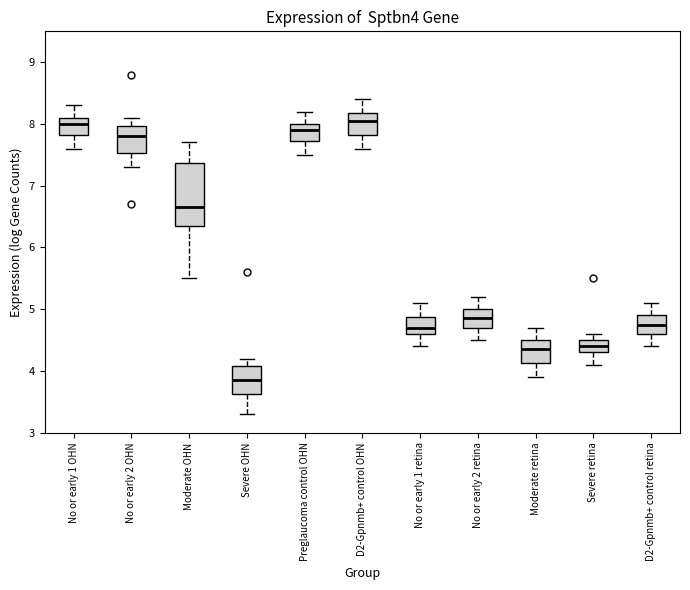

Reading left to right, transcribe this box plot: for each box, give where its median line is, the range the box spans, and where its two whiskers end, as read against the y-axis. The values are not printed on the chart, so give them approximately, as read against the axis.

No or early 1 OHN: median 8.0, box 7.8 to 8.1, whiskers 7.6 to 8.3
No or early 2 OHN: median 7.8, box 7.5 to 8.0, whiskers 7.3 to 8.1
Moderate OHN: median 6.7, box 6.4 to 7.4, whiskers 5.5 to 7.7
Severe OHN: median 3.9, box 3.6 to 4.1, whiskers 3.3 to 4.2
Preglaucoma control OHN: median 7.9, box 7.7 to 8.0, whiskers 7.5 to 8.2
D2-Gpnmb+ control OHN: median 8.1, box 7.8 to 8.2, whiskers 7.6 to 8.4
No or early 1 retina: median 4.7, box 4.6 to 4.9, whiskers 4.4 to 5.1
No or early 2 retina: median 4.9, box 4.7 to 5.0, whiskers 4.5 to 5.2
Moderate retina: median 4.4, box 4.1 to 4.5, whiskers 3.9 to 4.7
Severe retina: median 4.4, box 4.3 to 4.5, whiskers 4.1 to 4.6
D2-Gpnmb+ control retina: median 4.8, box 4.6 to 4.9, whiskers 4.4 to 5.1